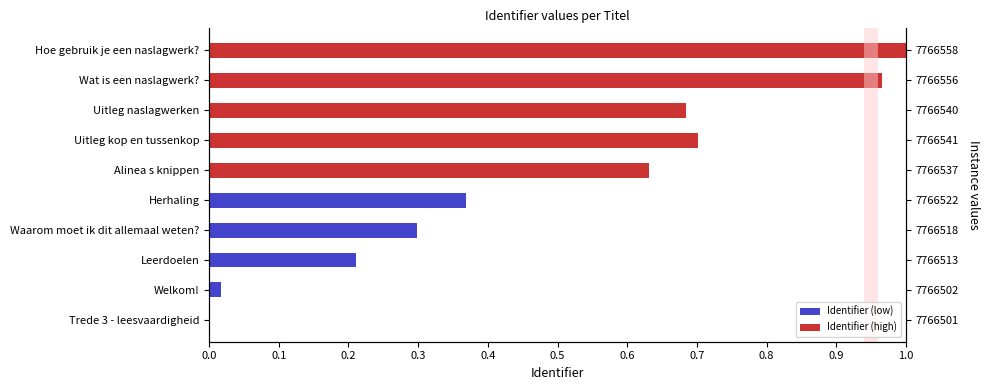

True or false: the data shows 0.6 at Alinea s knippen.

True